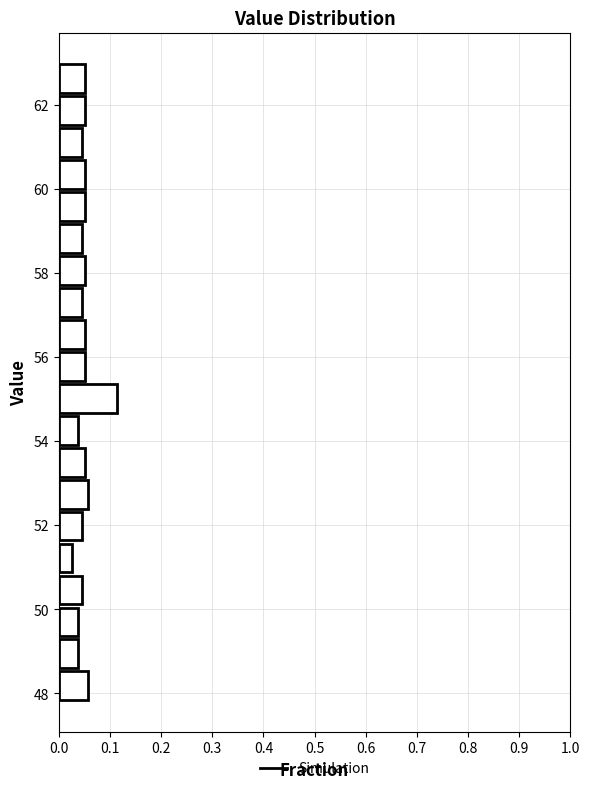

Read against the y-axis, roughly where is the centre of the longest bar?

55.0